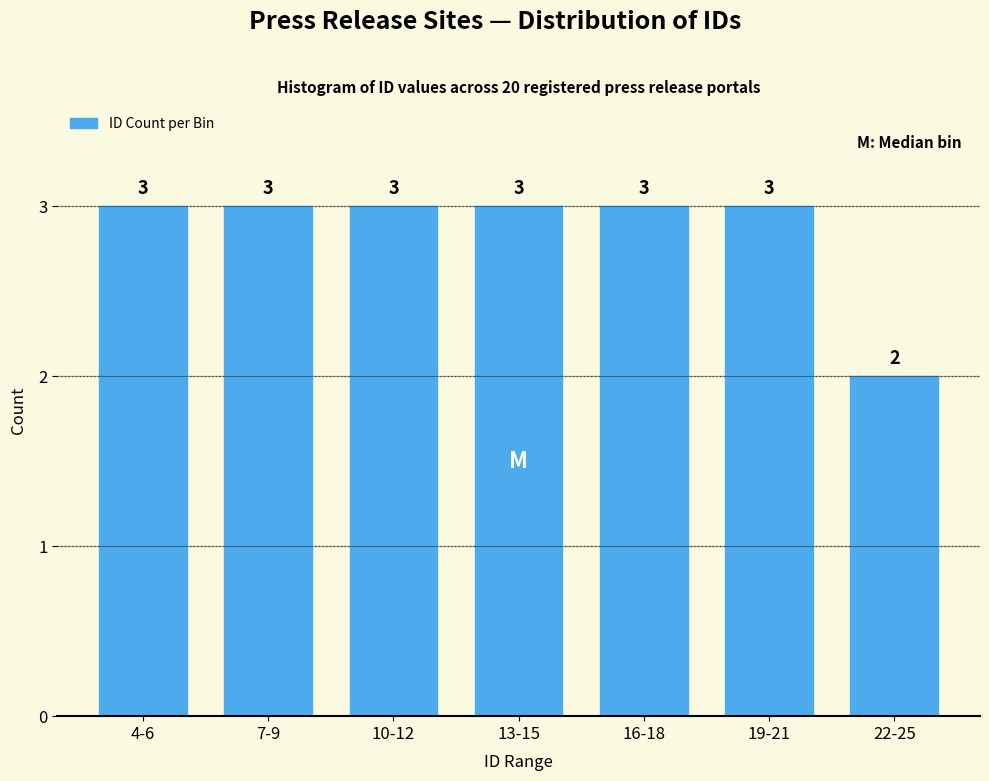

Reading left to right, transcribe all the data shown in this chart.

4-6=3	7-9=3	10-12=3	13-15=3	16-18=3	19-21=3	22-25=2